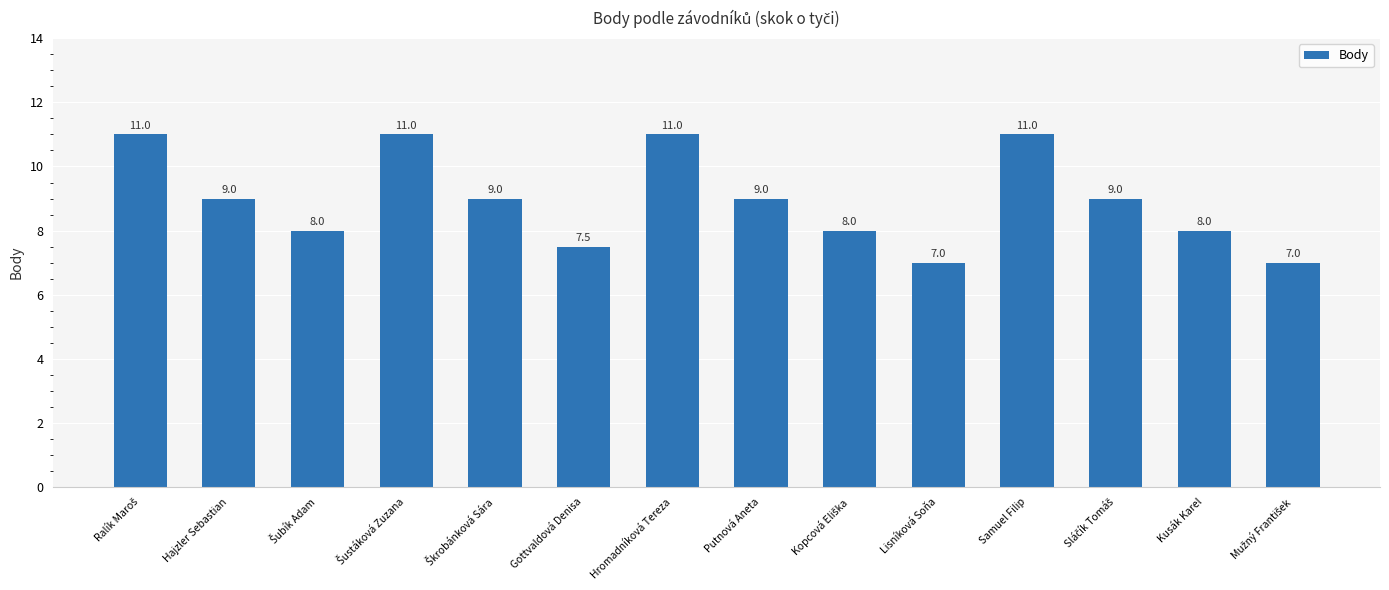

What is the label of the 7th bar from the right?

Putnová Aneta